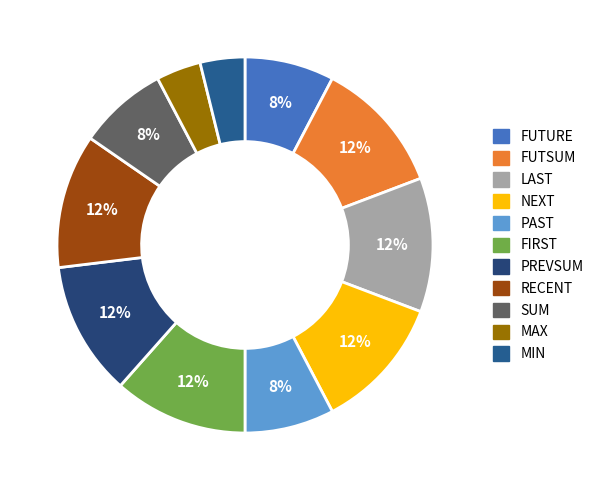

What is the total percentage of RECENT and MIN?

15.4%